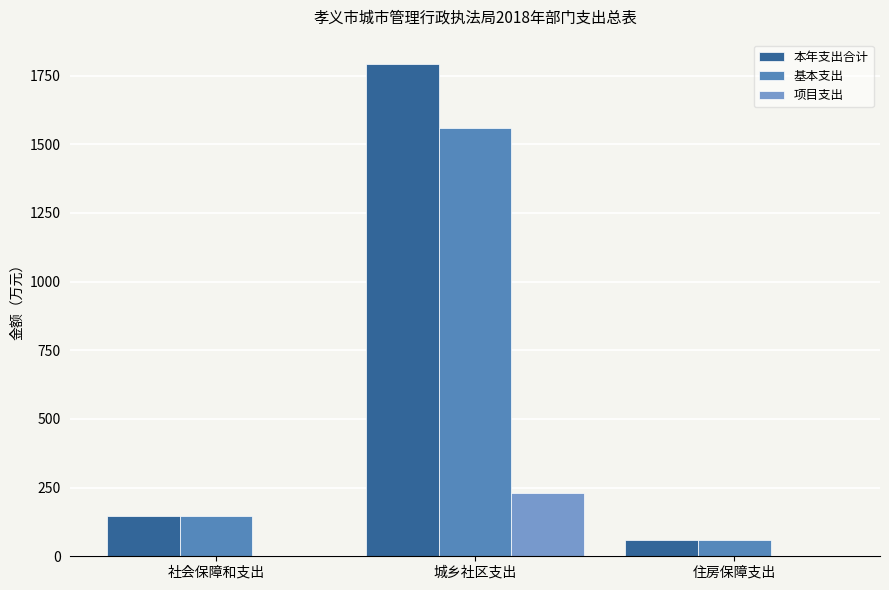

Which series changed the most between 社会保障和支出 and 城乡社区支出?

本年支出合计